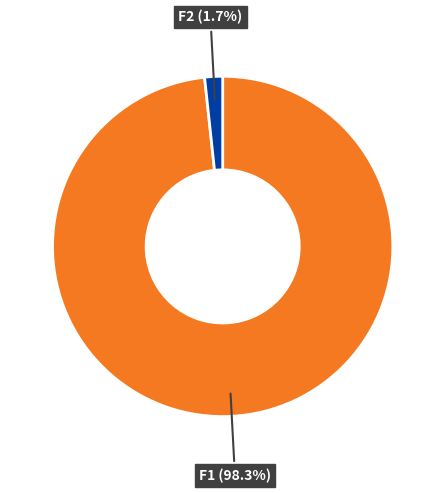

What is the largest slice in the pie chart?

F1